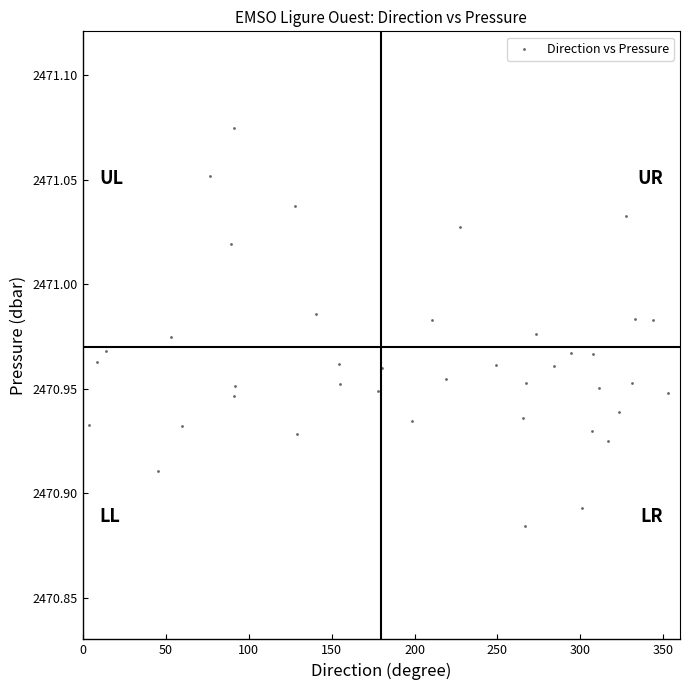

What is the range of X values (max minus min)?

348.6